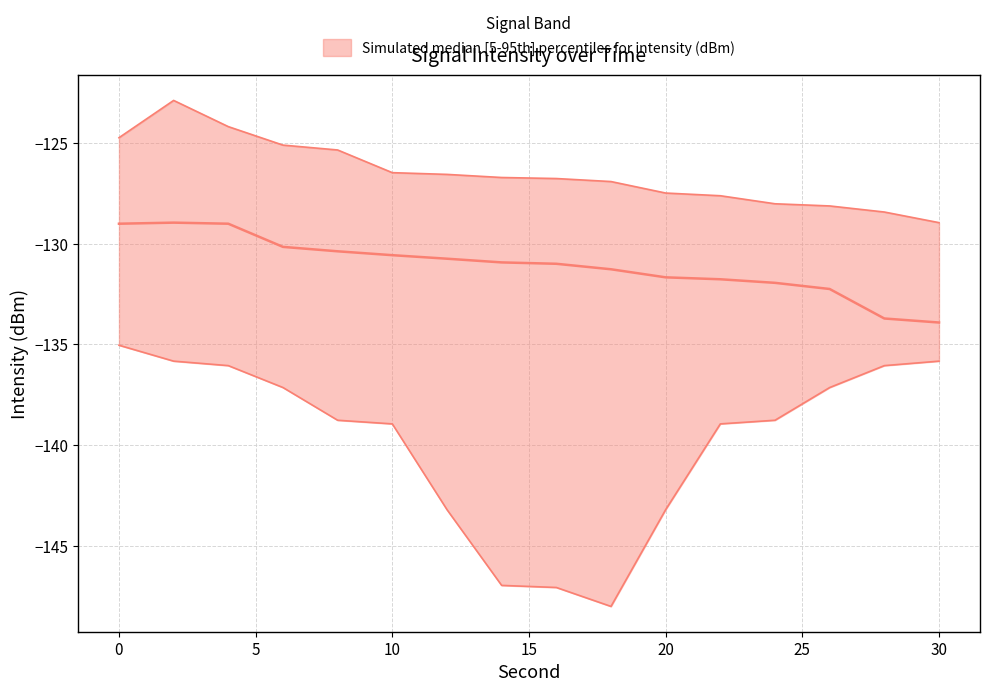

At which category is the sum across all series the highest?

2